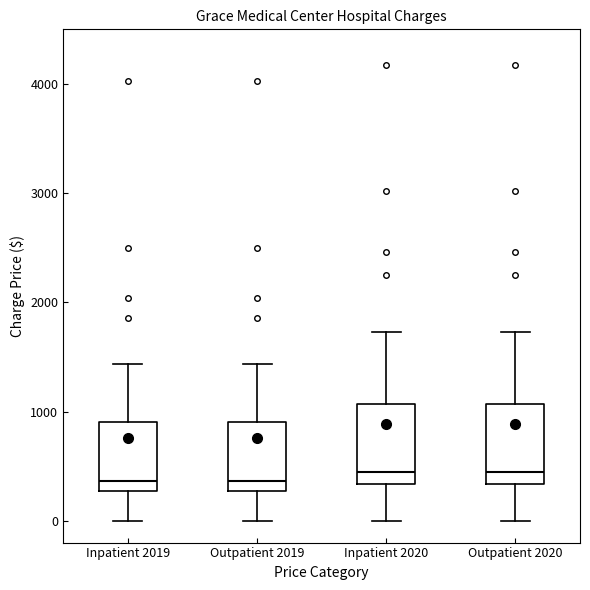

Where is the lower edge of the box for Outpatient 2020 on the y-axis? The values are not printed on the chart, so give them approximately, as read against the axis.

300